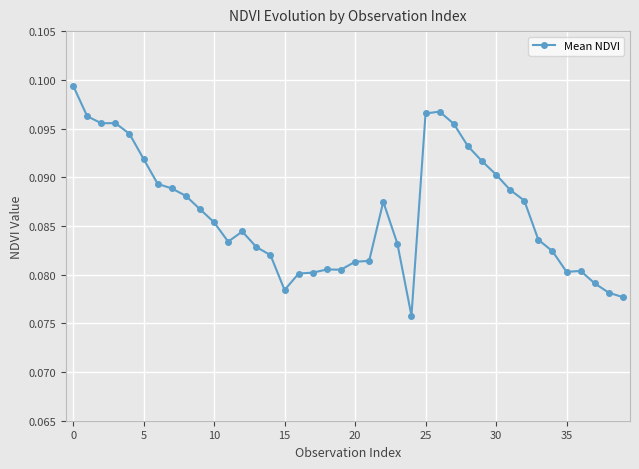

How many values are between 0 and 1?

40